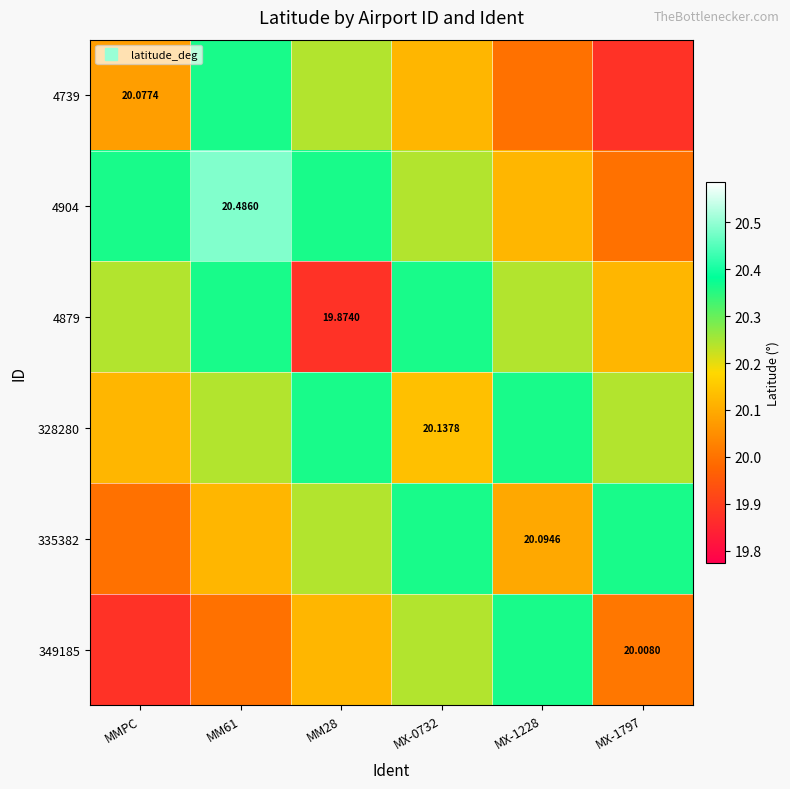

At which label does 4904 reach its minimum?

MX-1797